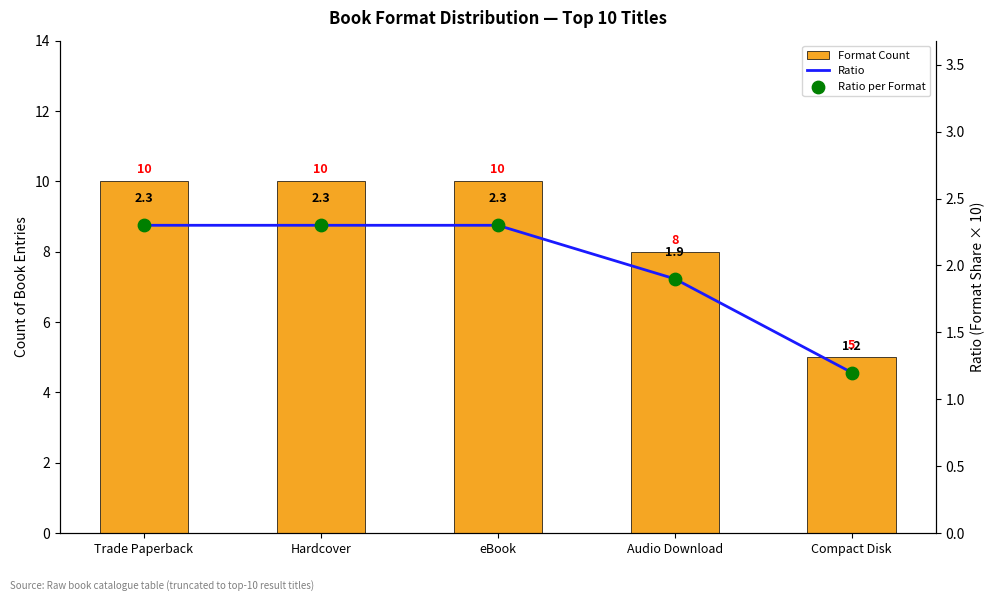

Which series has the largest total across all categories?

Format Count